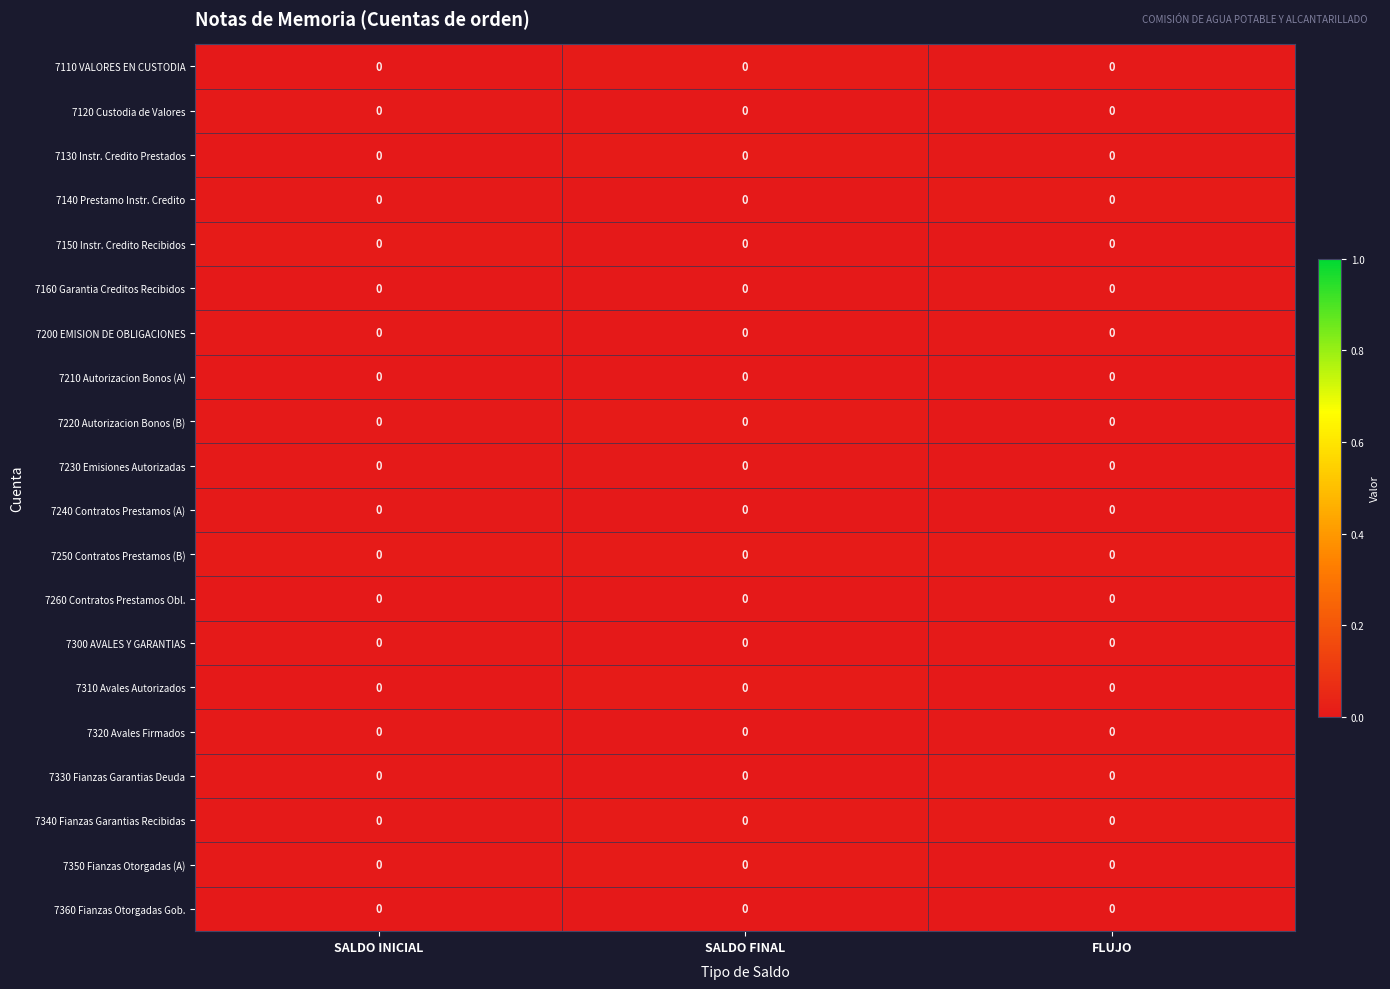

At FLUJO, list the series in order from smallest to largest.

7230 Emisiones Autorizadas, 7240 Contratos Prestamos (A), 7350 Fianzas Otorgadas (A), 7120 Custodia de Valores, 7150 Instr. Credito Recibidos, 7220 Autorizacion Bonos (B), 7310 Avales Autorizados, 7360 Fianzas Otorgadas Gob., 7210 Autorizacion Bonos (A), 7300 AVALES Y GARANTIAS, 7320 Avales Firmados, 7160 Garantia Creditos Recibidos, 7130 Instr. Credito Prestados, 7200 EMISION DE OBLIGACIONES, 7260 Contratos Prestamos Obl., 7110 VALORES EN CUSTODIA, 7250 Contratos Prestamos (B), 7340 Fianzas Garantias Recibidas, 7330 Fianzas Garantias Deuda, 7140 Prestamo Instr. Credito